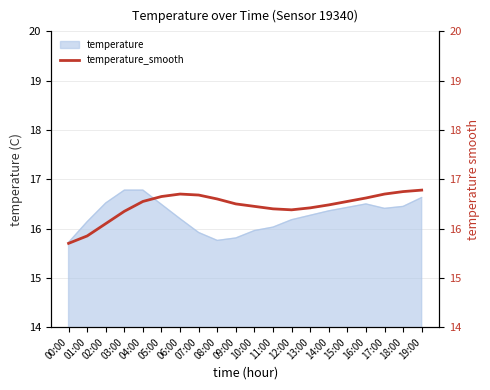

Where is the data nearest to the value 16?

02:00